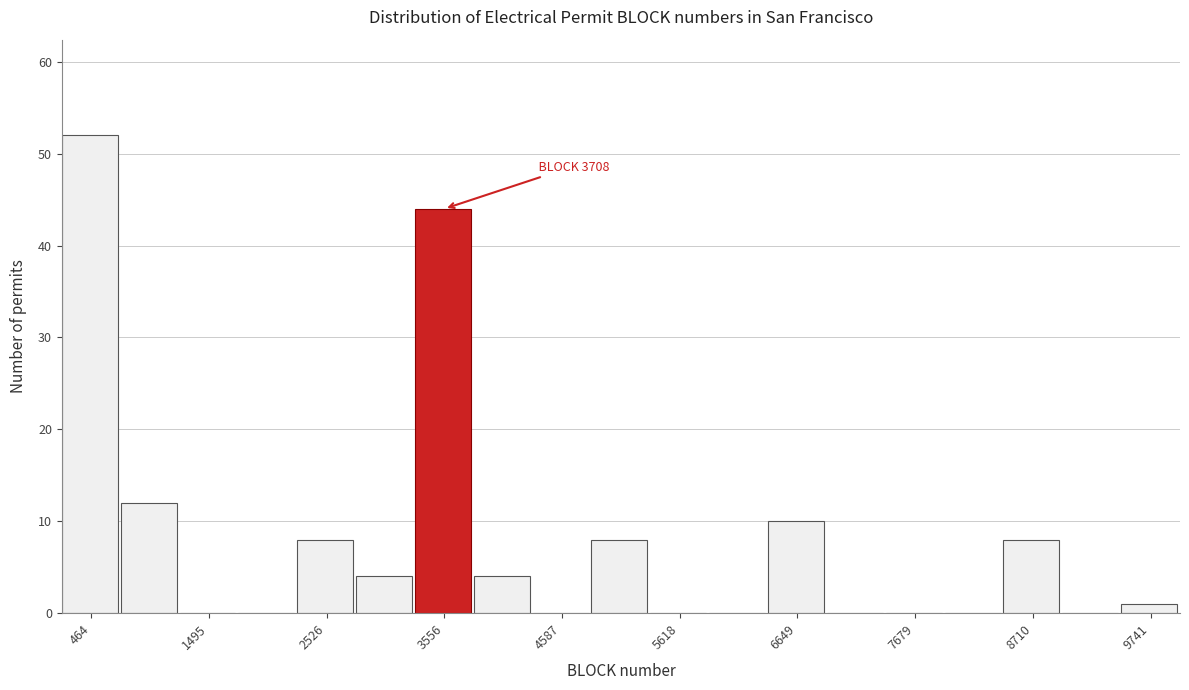

Around what value on the x-axis is the tallest bar? Give the approximate position of its centre, as read against the axis.

400